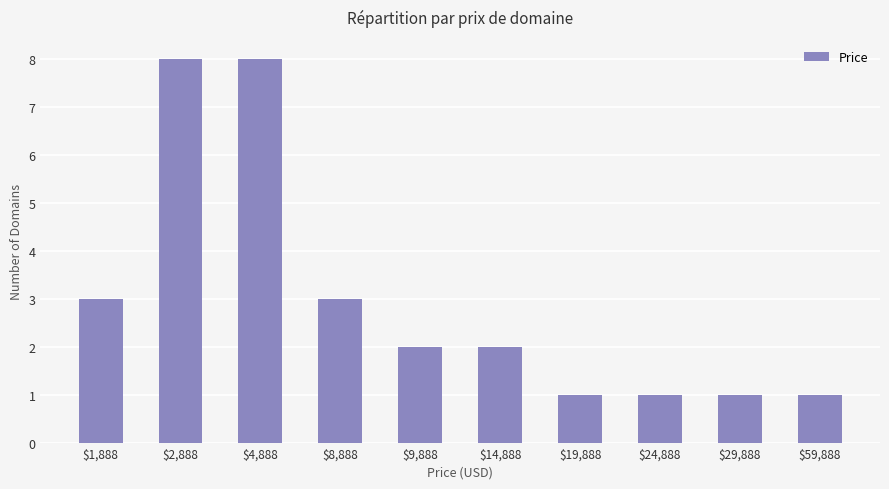

Are the bars grouped side by side (vs. stacked)?

No